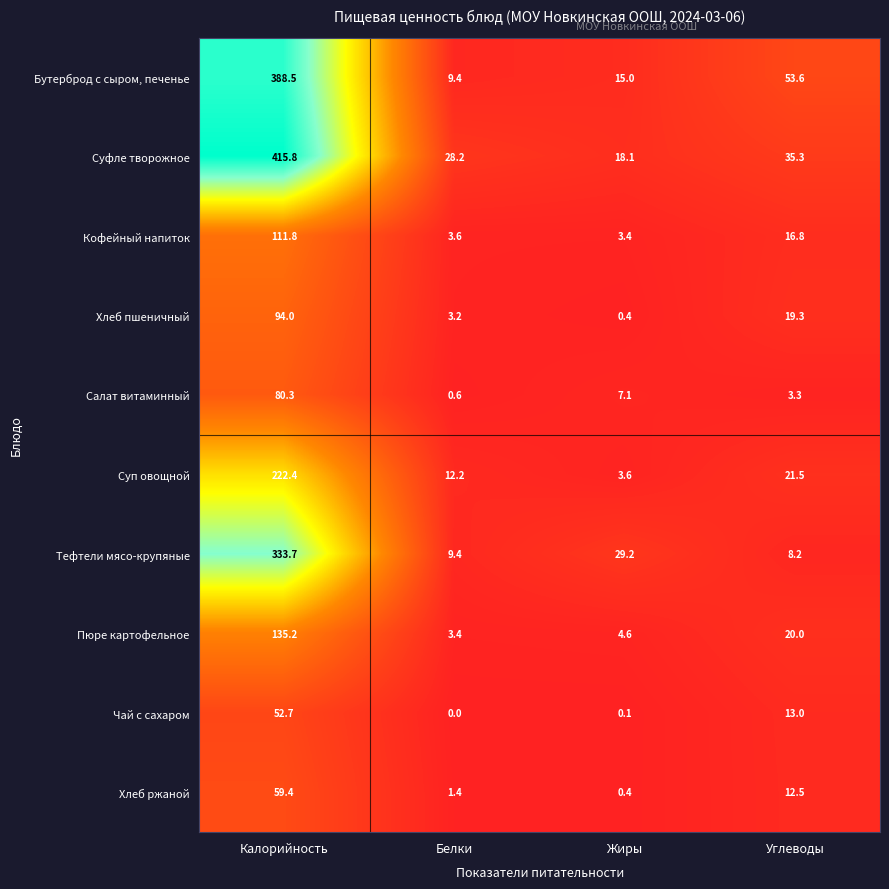

Rank the series at Калорийность from highest to lowest value.

Суфле творожное, Бутерброд с сыром, печенье, Тефтели мясо-крупяные, Суп овощной, Пюре картофельное, Кофейный напиток, Хлеб пшеничный, Салат витаминный, Хлеб ржаной, Чай с сахаром